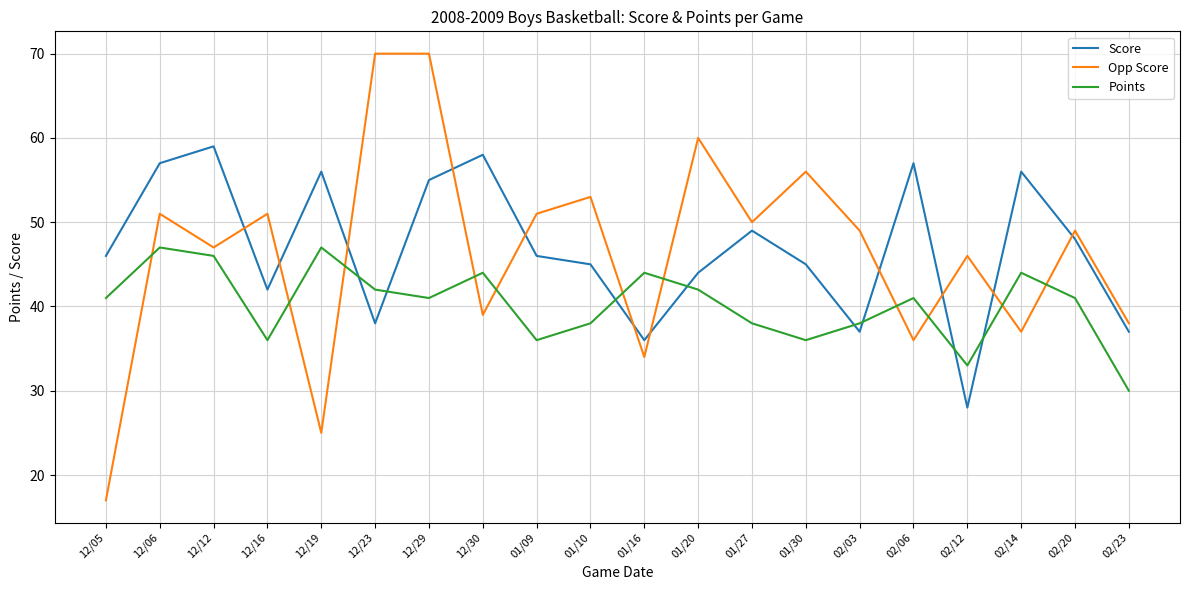

What is the total value across all series at 02/20?

138